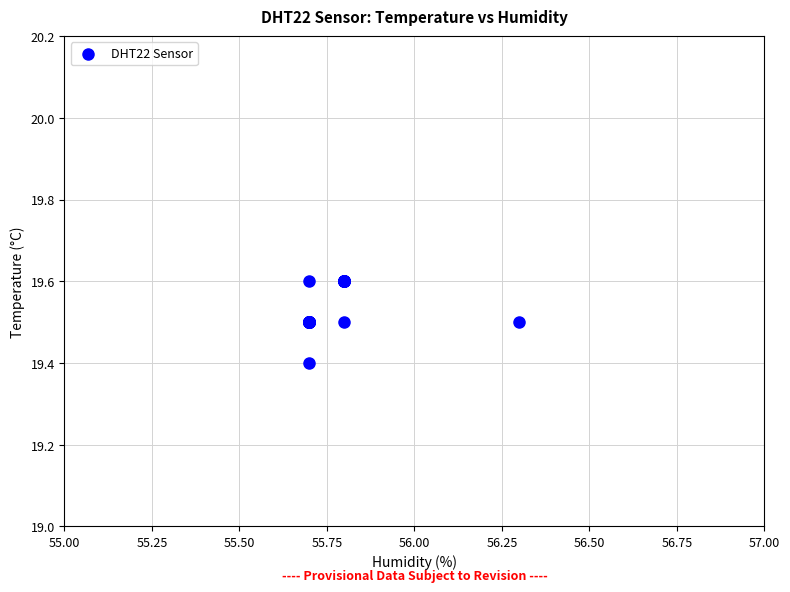

What Y value in the scatter plot is closest to 19?

19.4